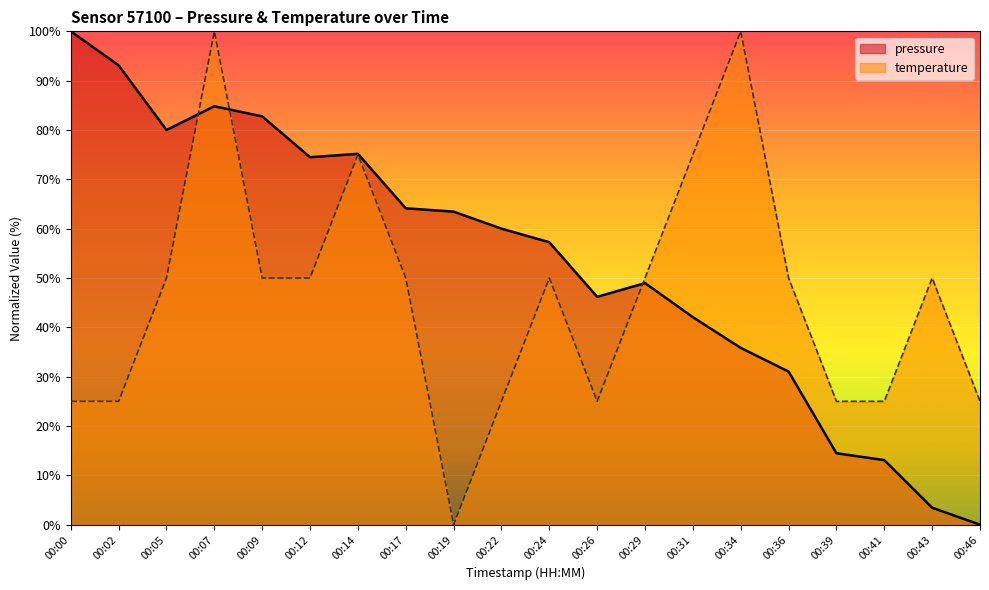

What is the difference between the highest and lowest values at 00:29?

1.0